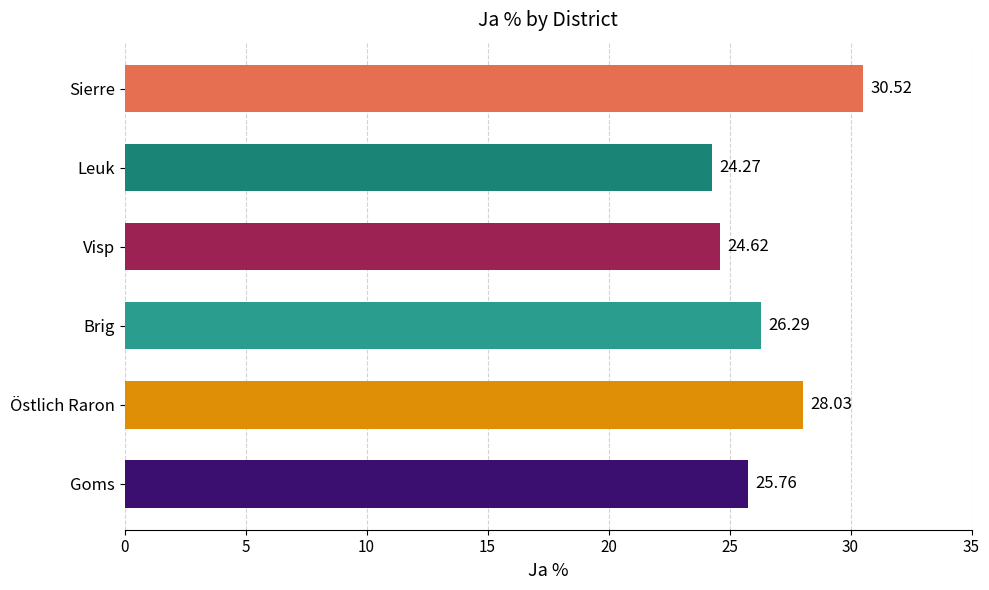

Approximately how many times larger is the value at Sierre compared to Brig?

1.2